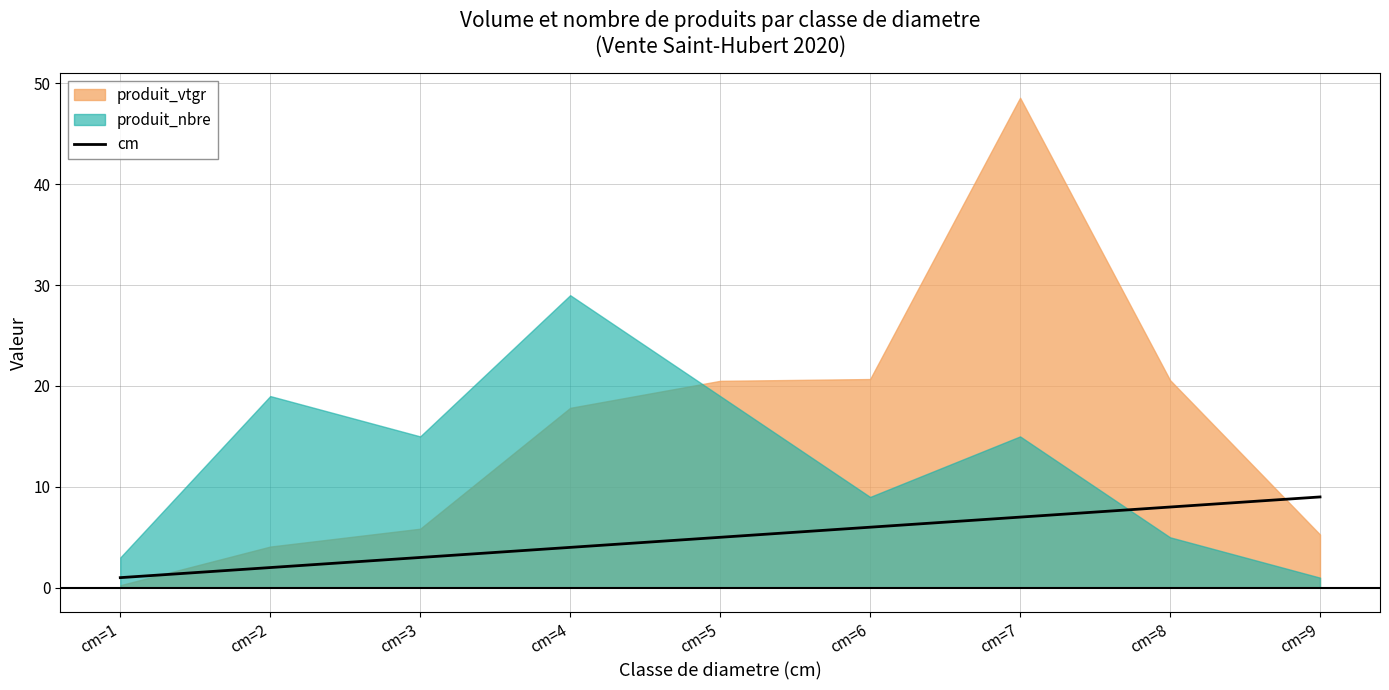

At which label does the data first exceed 5?

cm=6